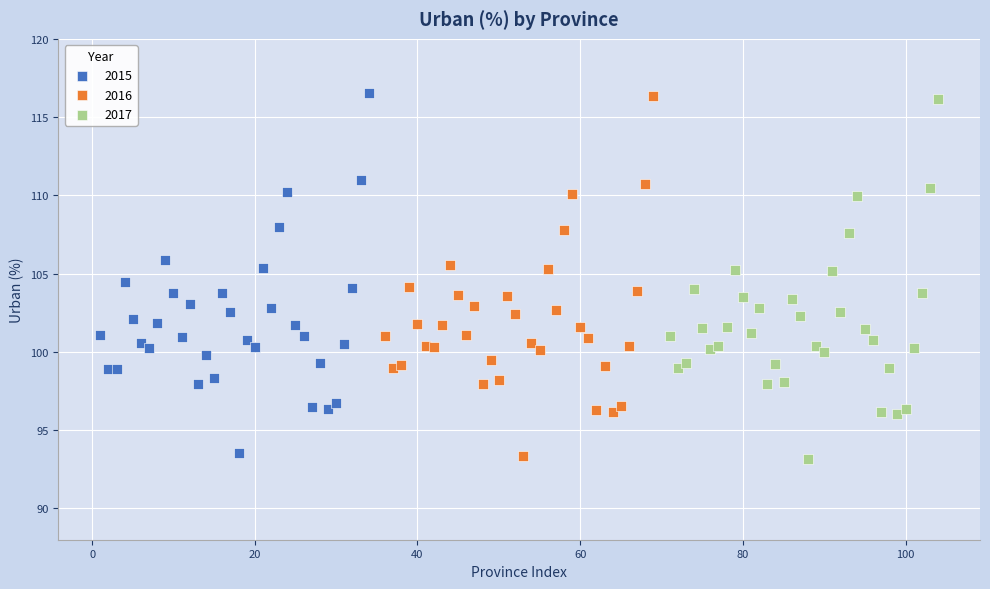

Which series has the largest Y range (max minus min)?

2017